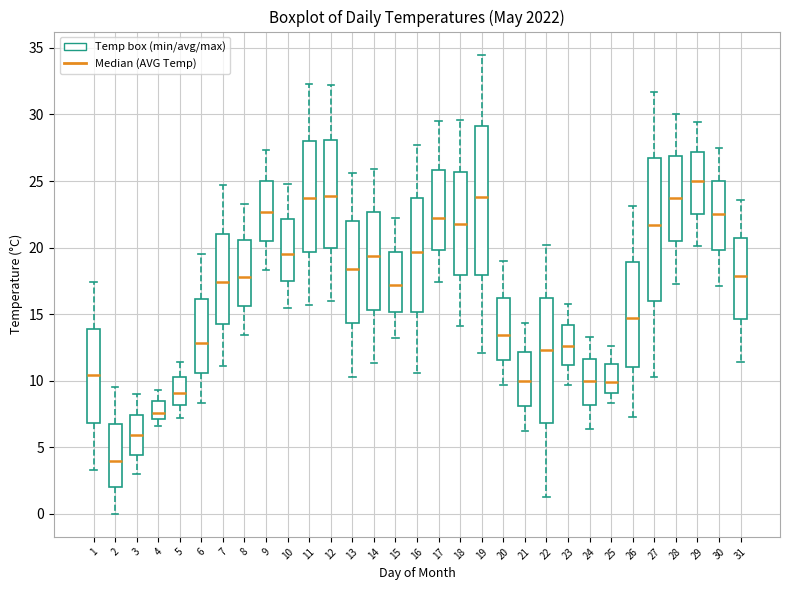

Where is the lower edge of the box at x = 4 on the y-axis? The values are not printed on the chart, so give them approximately, as read against the axis.

7.0